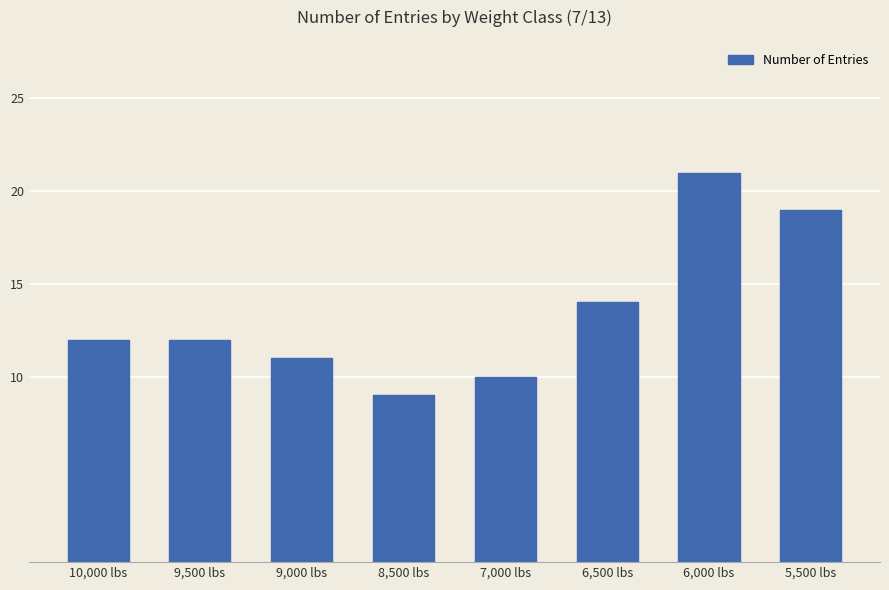

Where is the data nearest to the value 15?

6,500 lbs